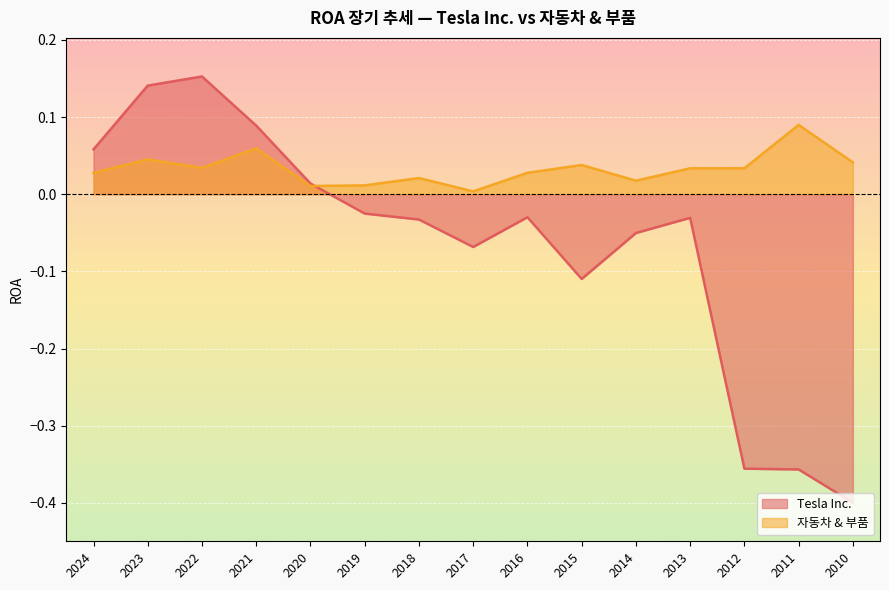

Which series changed the most between 2016 and 2011?

Tesla Inc.